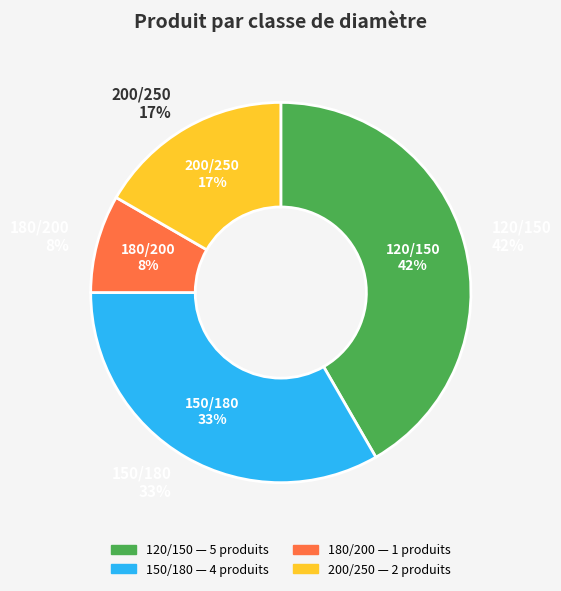

To the nearest percent, what is the average slice percentage?

25%